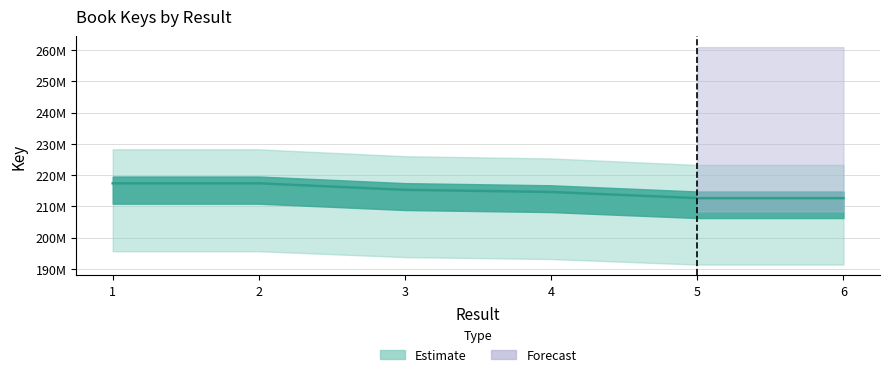

True or false: there are more than 0 points higher than both neighbors.

False